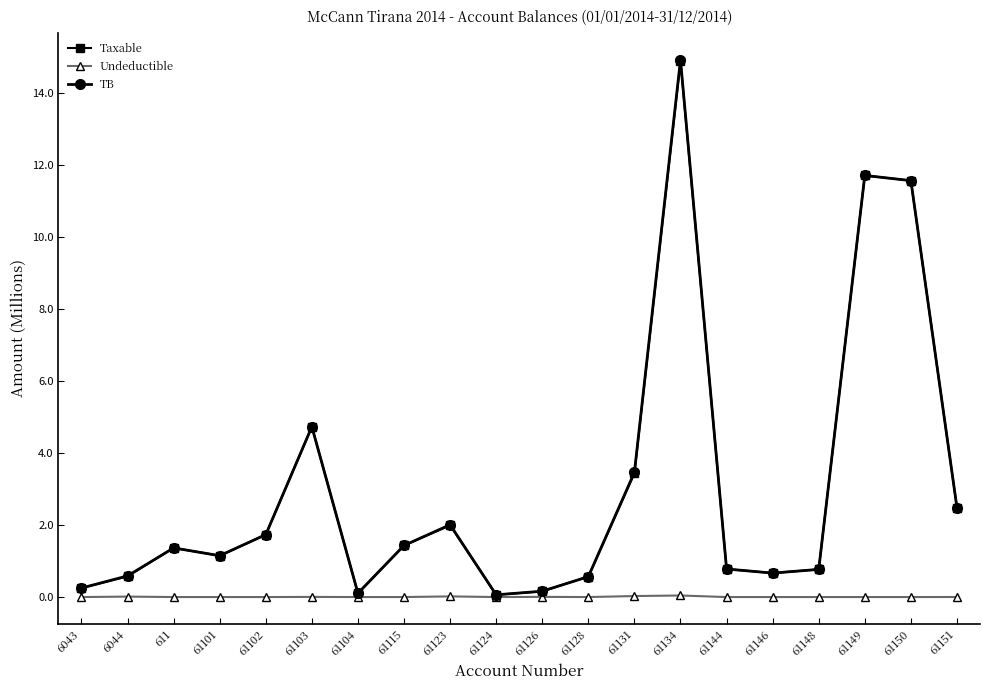

What is the difference between the Taxable values at 61144 and 61146?

0.1